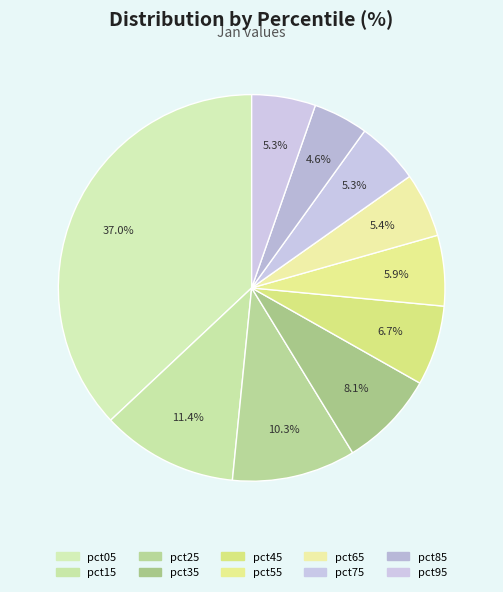

To the nearest percent, what is the difference between the largest and smallest slice percentages?

32%